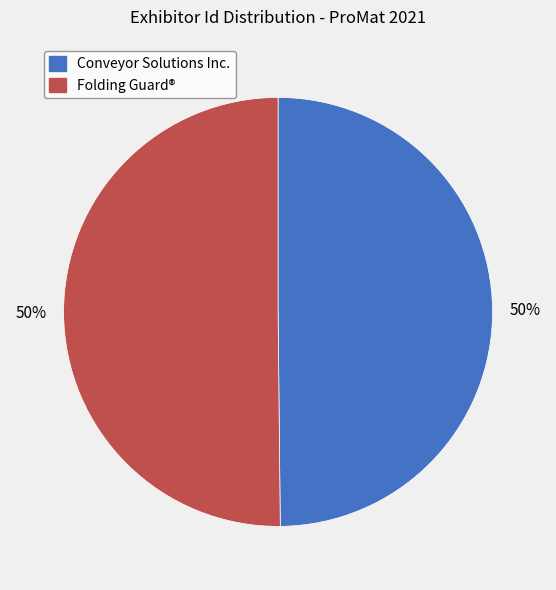

True or false: Folding Guard® accounts for 50% of the total.

True